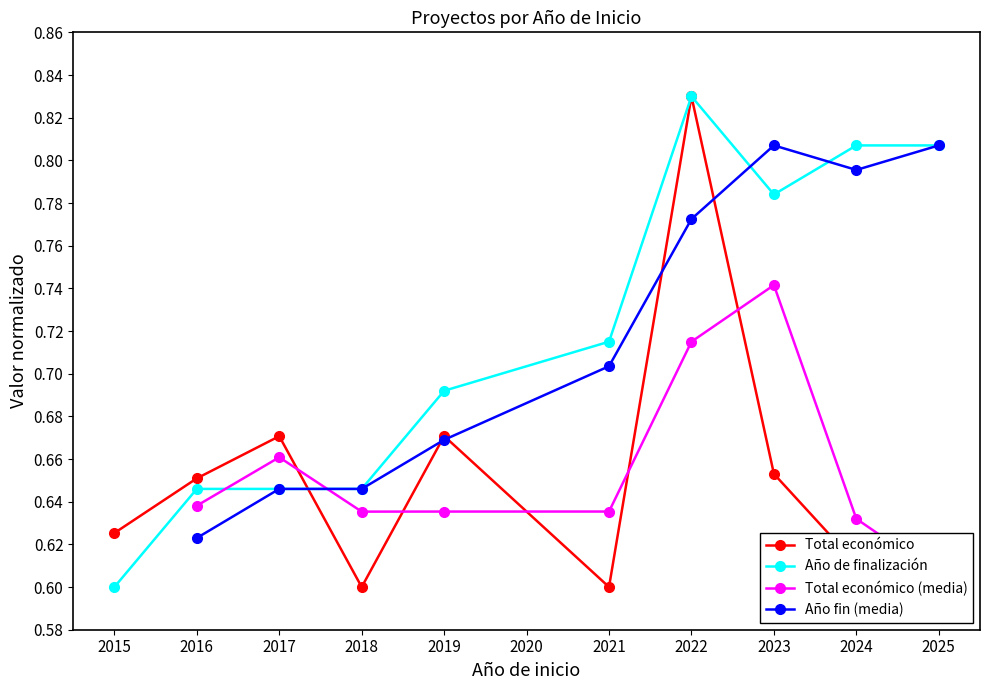

In Total económico, how many points are lower than both neighbors (excluding endpoints)?

2